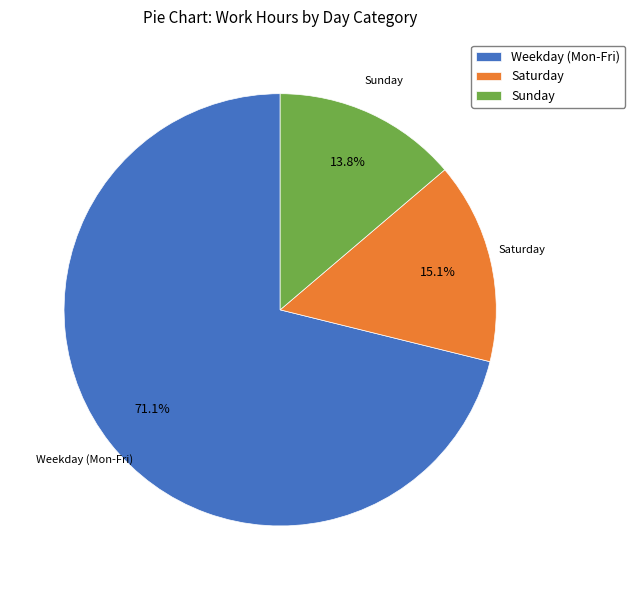

Which has a higher value, Weekday (Mon-Fri) or Saturday?

Weekday (Mon-Fri)